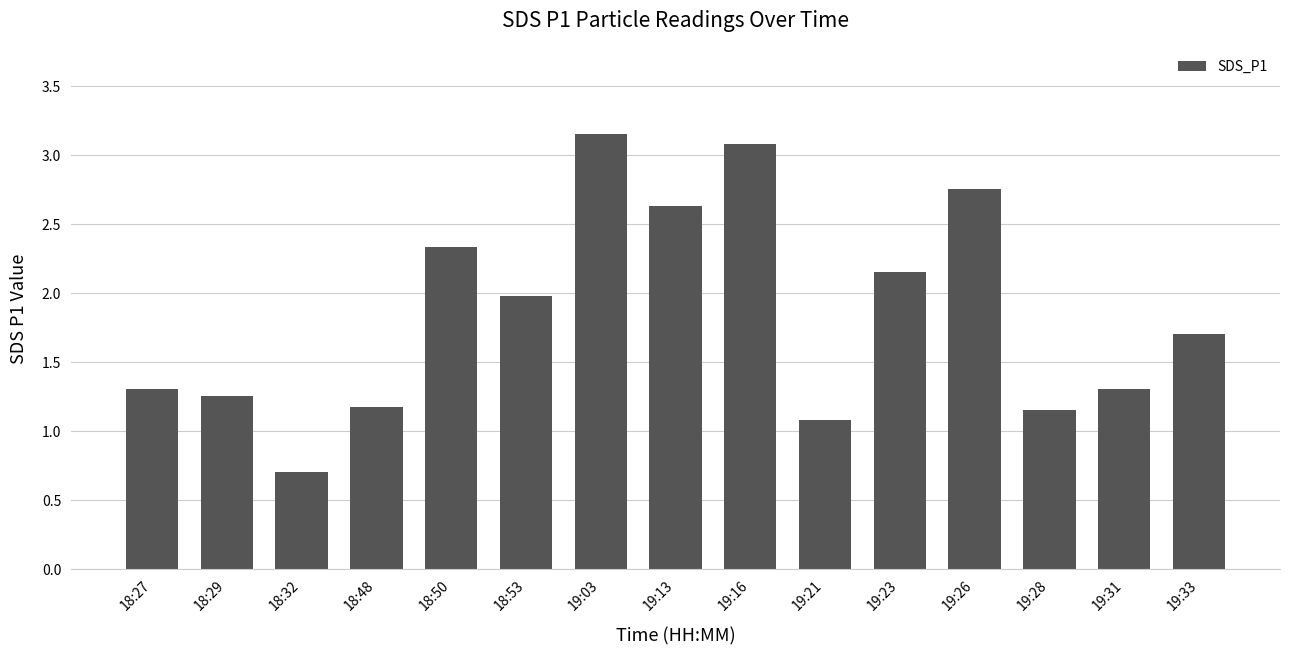

The chart shows a value of 1.2 at 18:29. True or false?

True